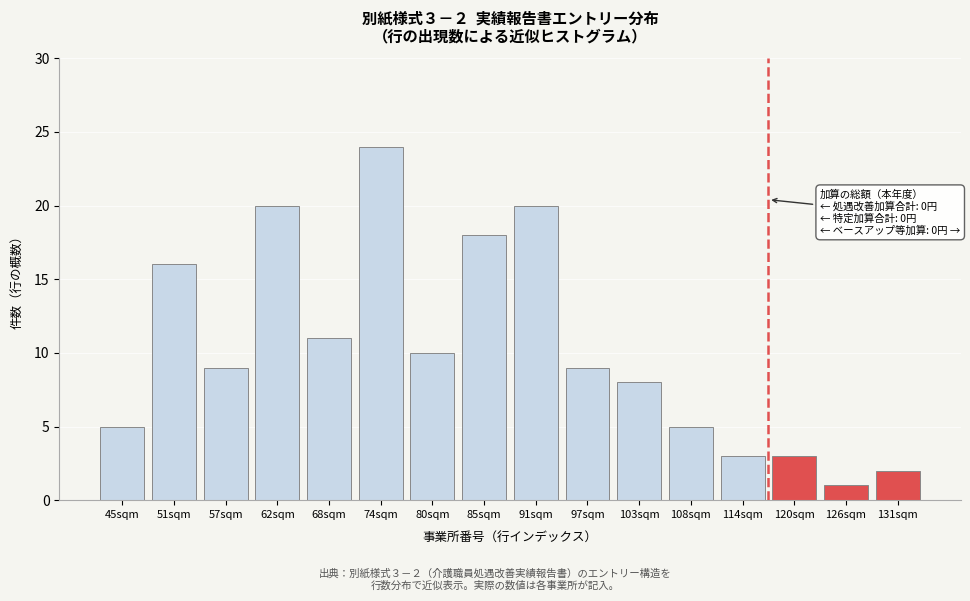

Reading left to right, what are all the values shown in this chart?

45sqm=5	51sqm=16	57sqm=9	62sqm=20	68sqm=11	74sqm=24	80sqm=10	85sqm=18	91sqm=20	97sqm=9	103sqm=8	108sqm=5	114sqm=3	120sqm=3	126sqm=1	131sqm=2